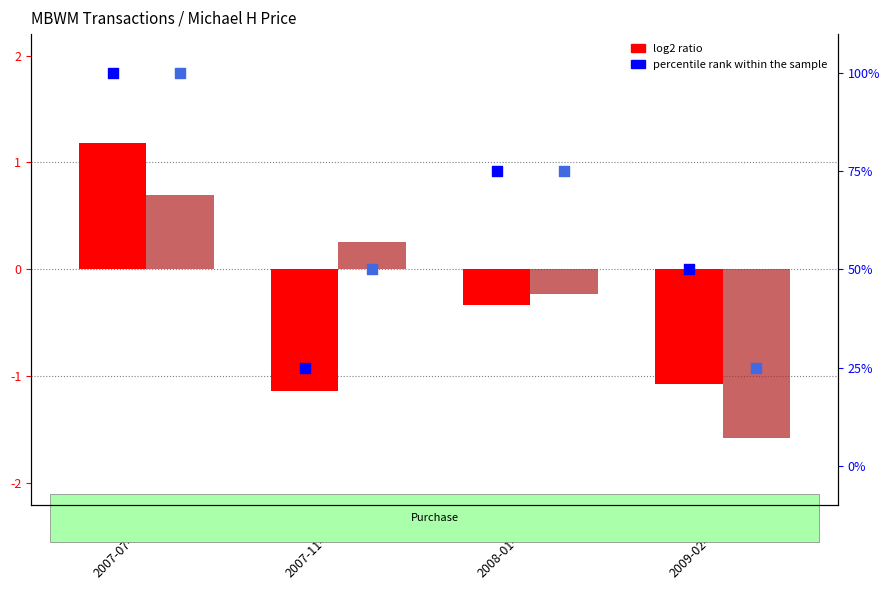

Is the value of percentile rank (vol) at txn
2008-01-09 greater than the value of percentile rank (shares) at txn
2009-02-13?

Yes